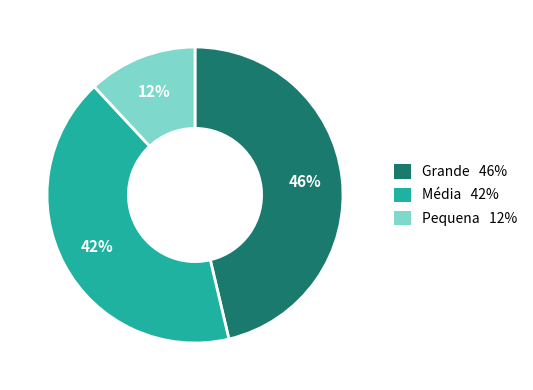

What is the ratio of the value at Pequena to the value at Grande?

0.3